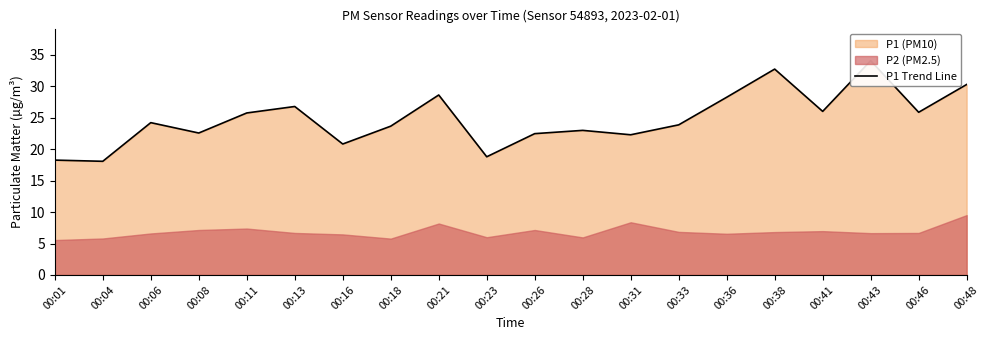

Read the value at 00:16.

20.8